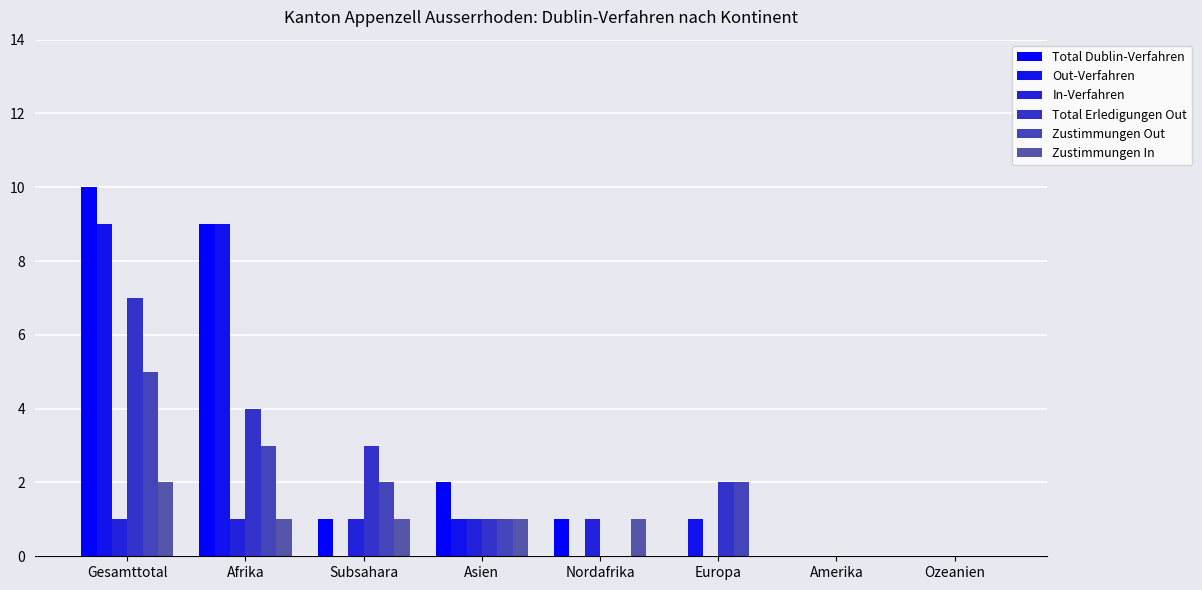

How many groups of bars are there?

8